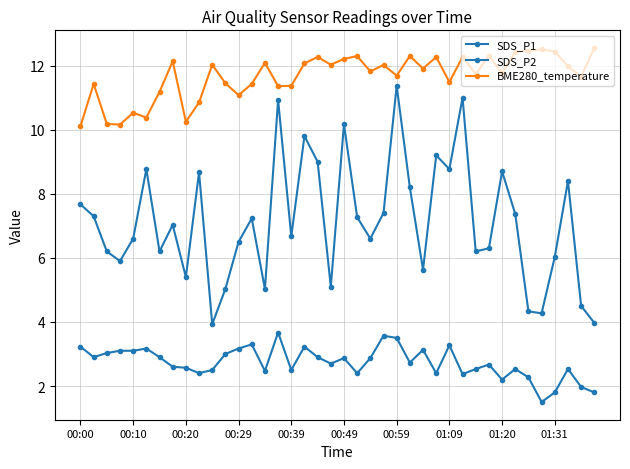

How many lines are shown in the chart?

3